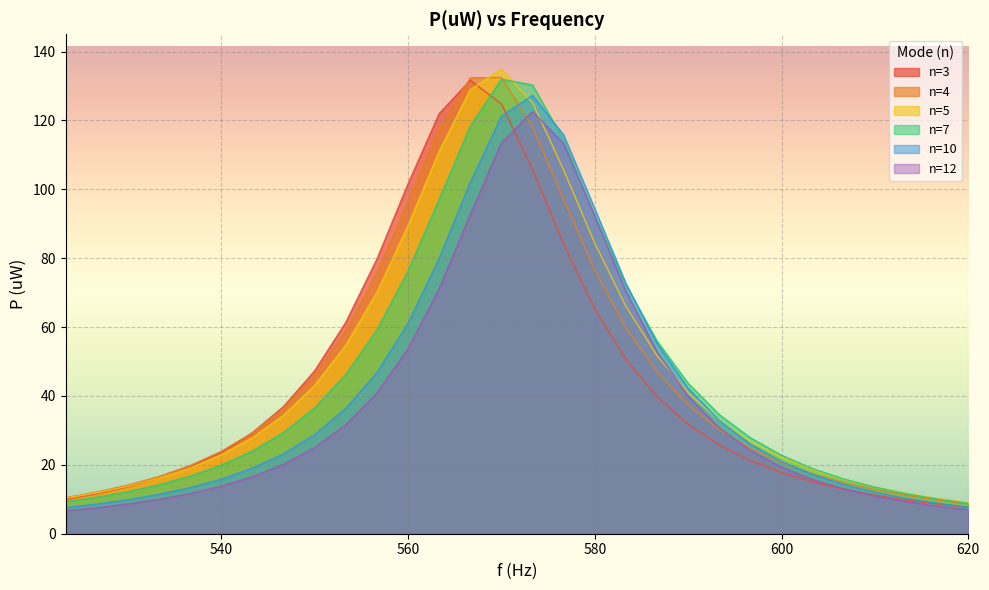

Reading left to right, extract all data points from this chart.

n=3: 10.0	11.6	13.6	16.1	19.4	23.6	29.3	36.9	47.3	61.3	79.7	101.5	121.9	131.7	124.8	105.8	84.1	65.2	50.6	39.8	31.7	25.8	21.2	17.8	15.1	12.9	11.2	9.8	8.6	7.7
n=4: 10.5	12.1	14.1	16.6	19.8	23.9	29.3	36.4	46.0	58.8	75.7	96.3	117.7	132.3	132.5	118.1	97.0	76.5	59.8	46.9	37.4	30.2	24.8	20.6	17.4	14.8	12.8	11.1	9.8	8.6
n=5: 10.3	11.9	13.8	16.1	19.1	22.9	27.8	34.4	43.0	54.7	70.1	89.4	111.0	128.9	134.8	125.2	105.6	84.3	66.0	51.7	40.9	32.8	26.8	22.1	18.6	15.8	13.5	11.7	10.2	9.0
n=7: 9.3	10.6	12.2	14.2	16.7	19.9	24.0	29.4	36.5	46.2	59.1	76.2	97.1	118.3	132.0	130.3	114.2	92.5	72.2	55.9	43.7	34.6	27.8	22.8	18.9	15.9	13.5	11.6	10.1	8.8
n=10: 7.6	8.6	9.9	11.4	13.4	15.8	19.0	23.2	28.8	36.4	46.8	61.1	79.9	102.0	121.2	127.3	115.7	94.3	72.7	55.2	42.2	32.8	26.0	21.0	17.2	14.3	12.0	10.3	8.9	7.7
n=12: 6.6	7.5	8.6	10.0	11.7	13.8	16.5	20.2	25.0	31.6	40.8	53.7	71.1	92.7	113.4	122.6	113.2	92.2	70.4	52.8	39.9	30.7	24.1	19.3	15.7	13.0	10.9	9.3	8.0	6.9